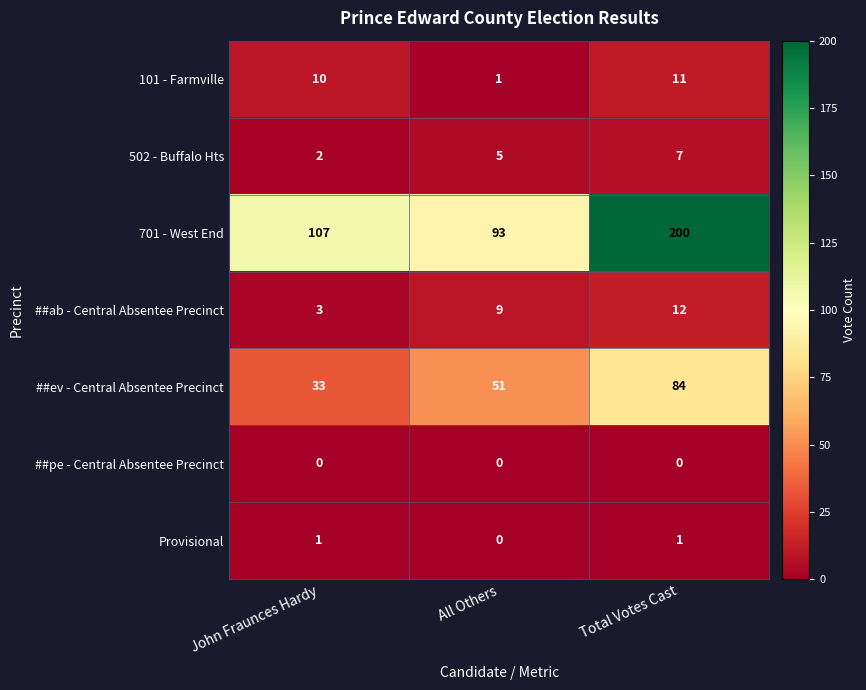

Read the ##ev - Central Absentee Precinct value at John Fraunces Hardy, to the nearest 10.

30